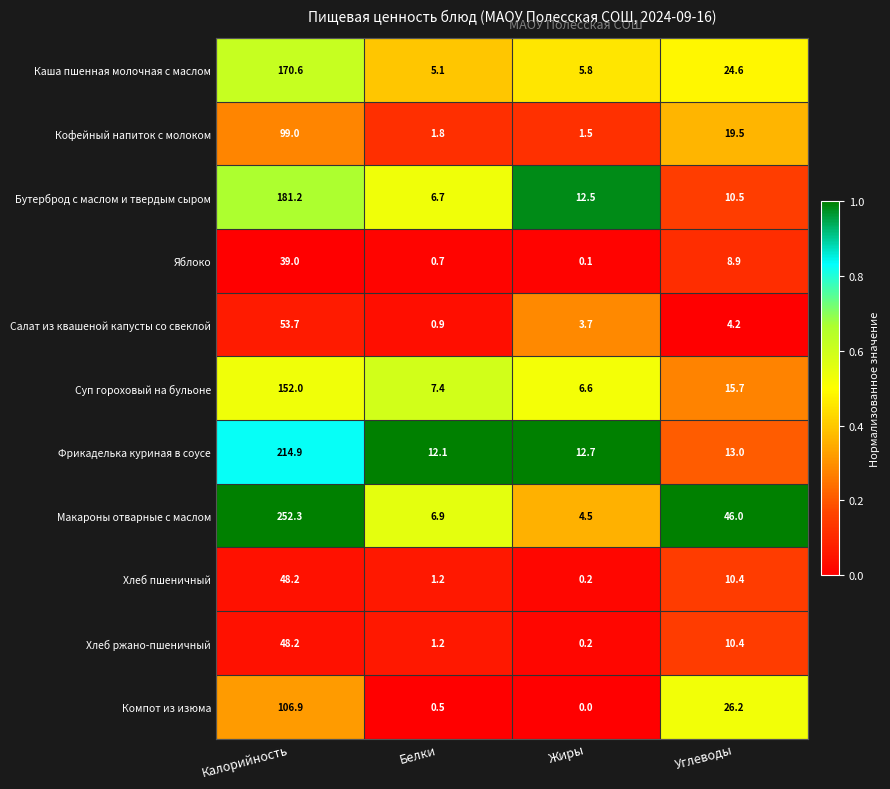

True or false: Салат из квашеной капусты со свеклой has a value of 53.7 at Калорийность.

True